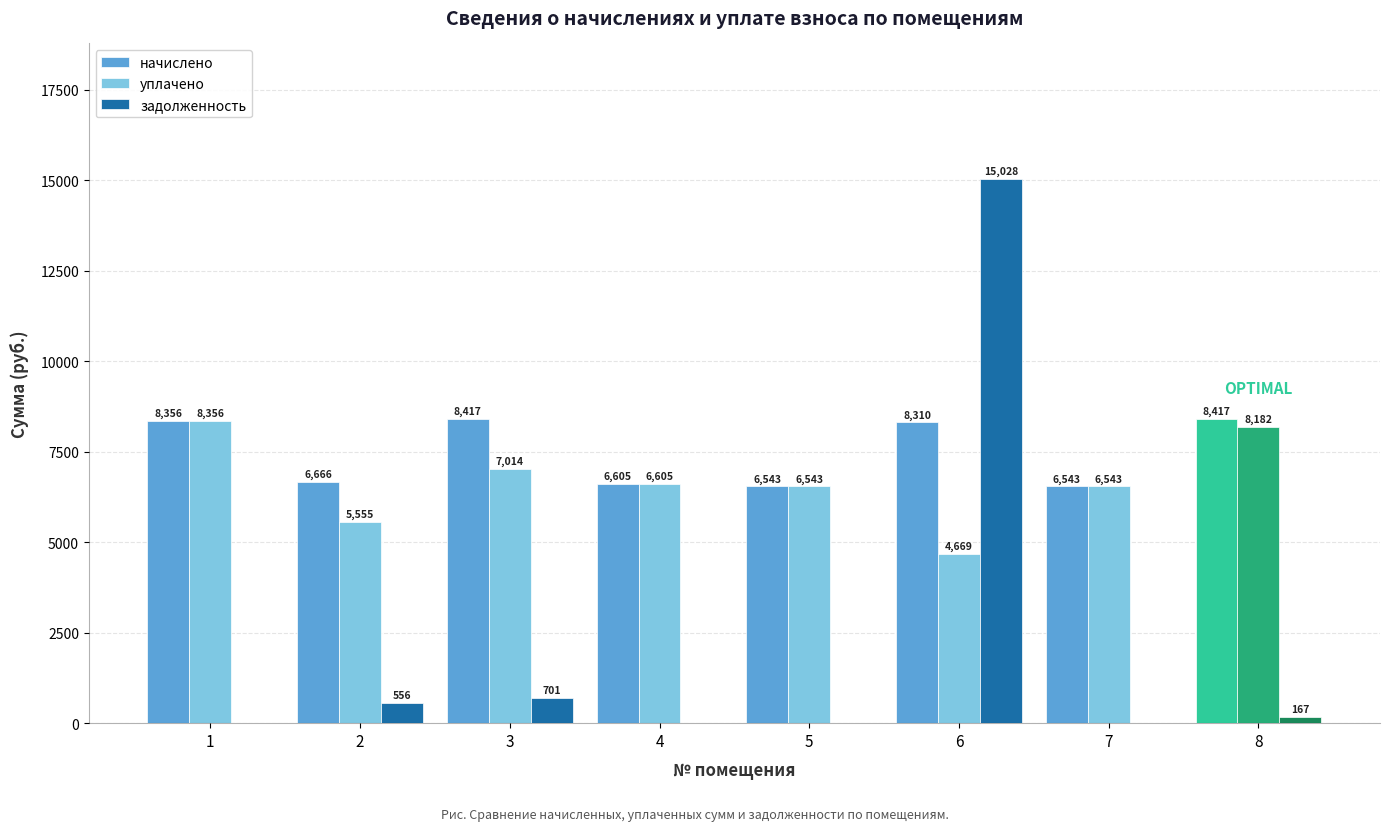

What value does the задолженность series have at 2?

555.5